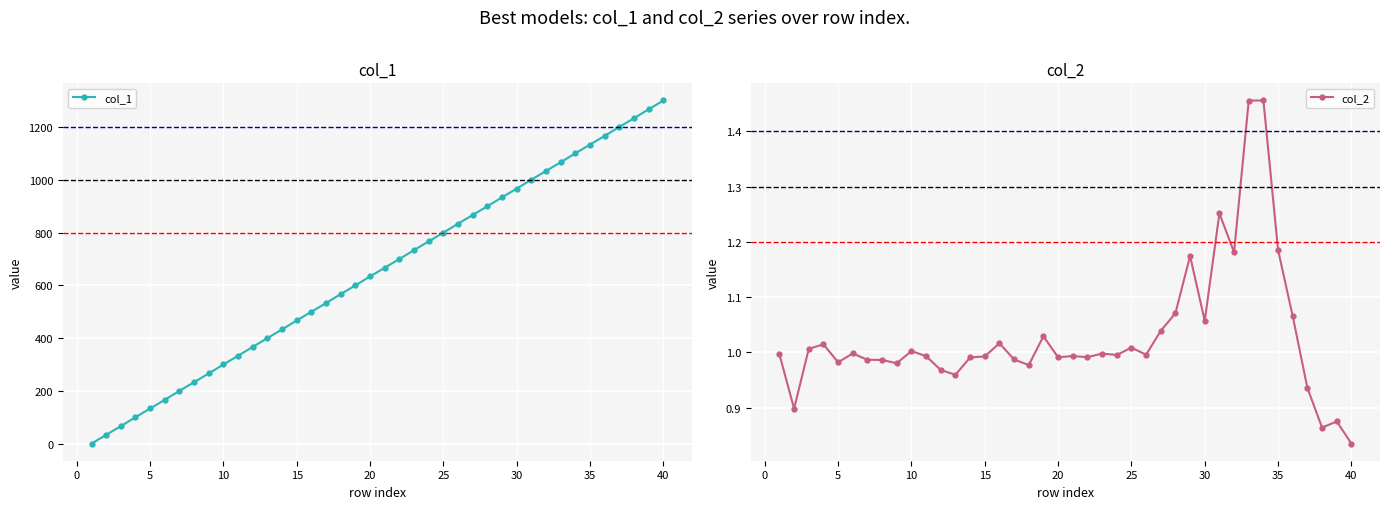

True or false: col_1 has a value of 967 at 30.

True